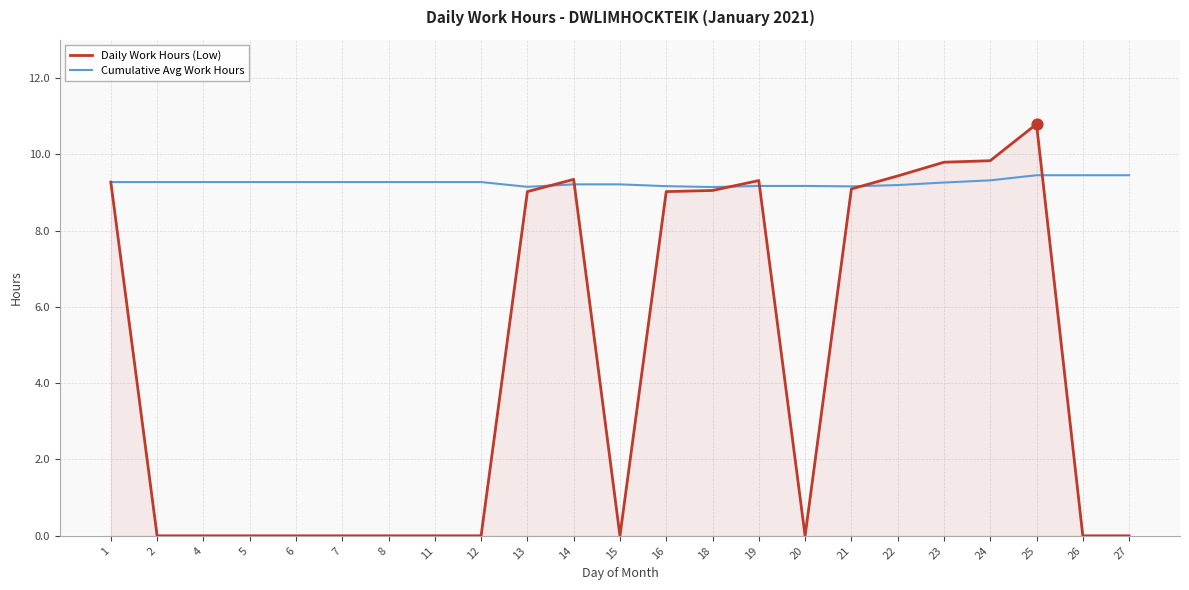

Is the value of Cumulative Avg Work Hours at 25 greater than the value of Daily Work Hours (Low) at 21?

Yes